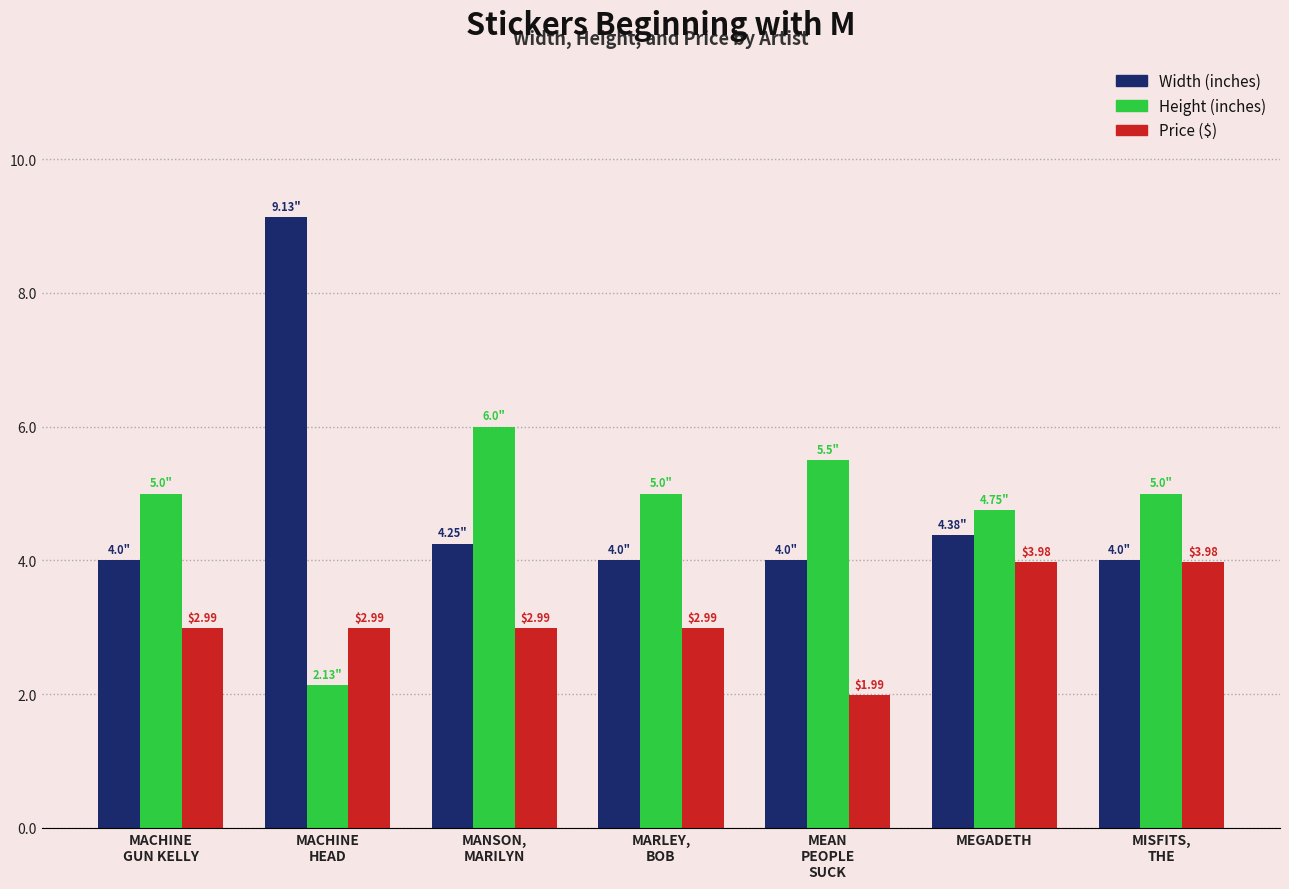

How many data points does each series have?

7